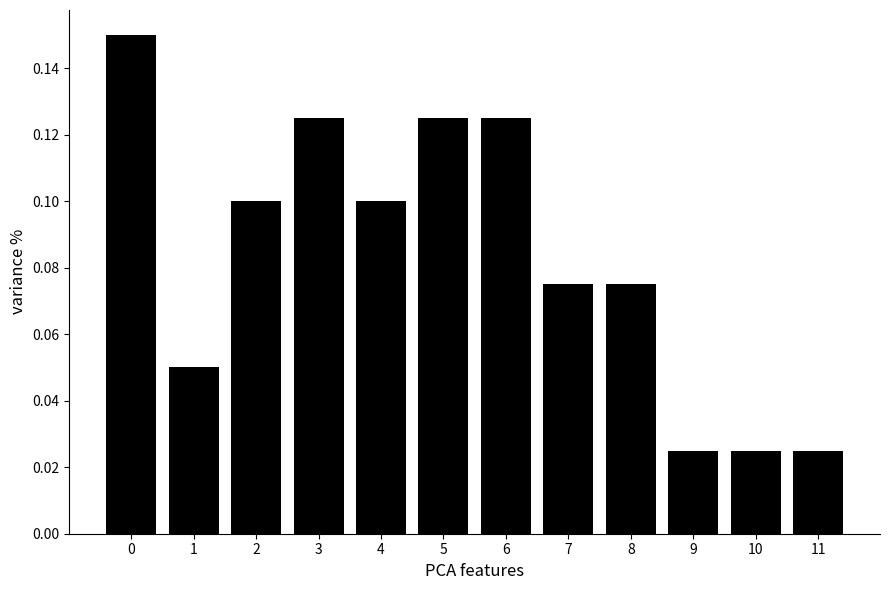

The value at 3 is 0.1. True or false?

True